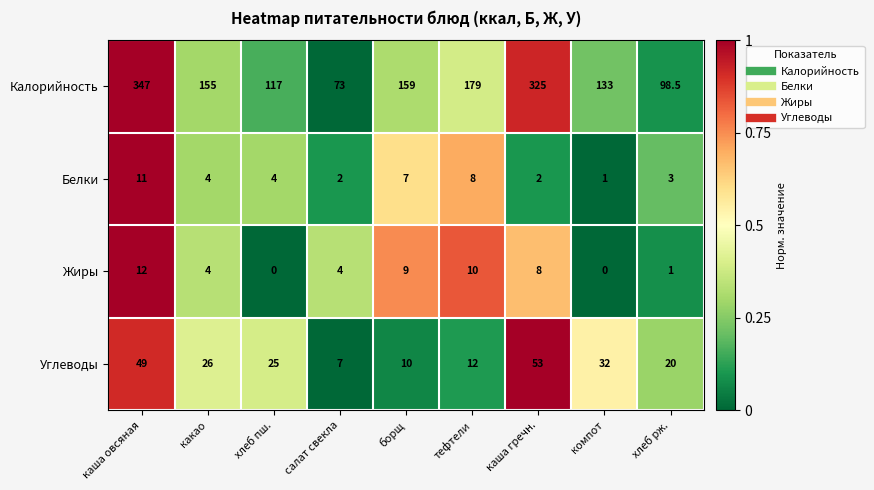

Which series has the largest total across all categories?

Калорийность